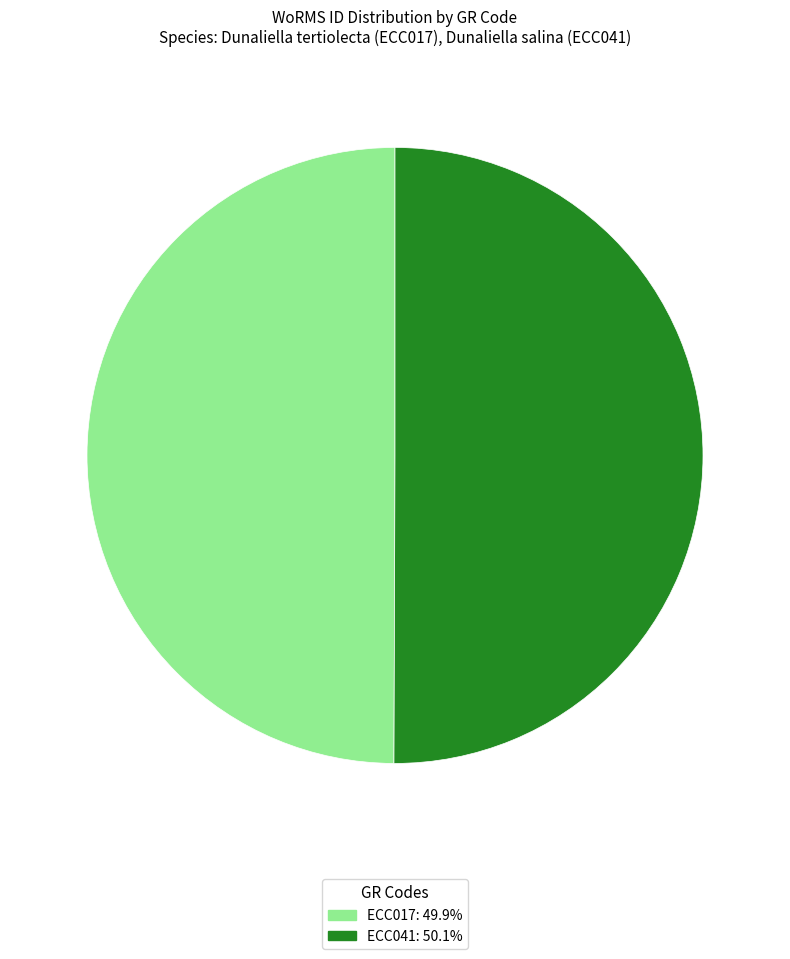

The ECC017 slice represents 56% of the pie. True or false?

False